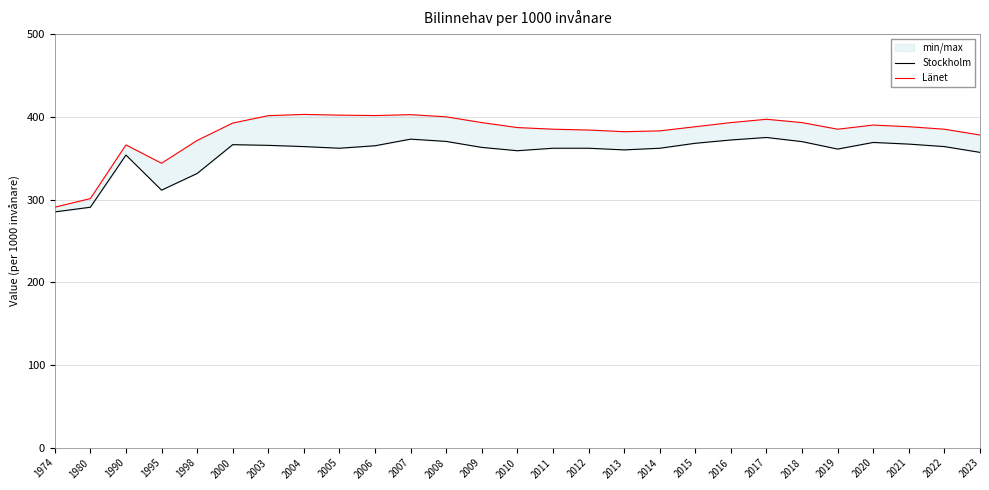

How many lines are shown in the chart?

2